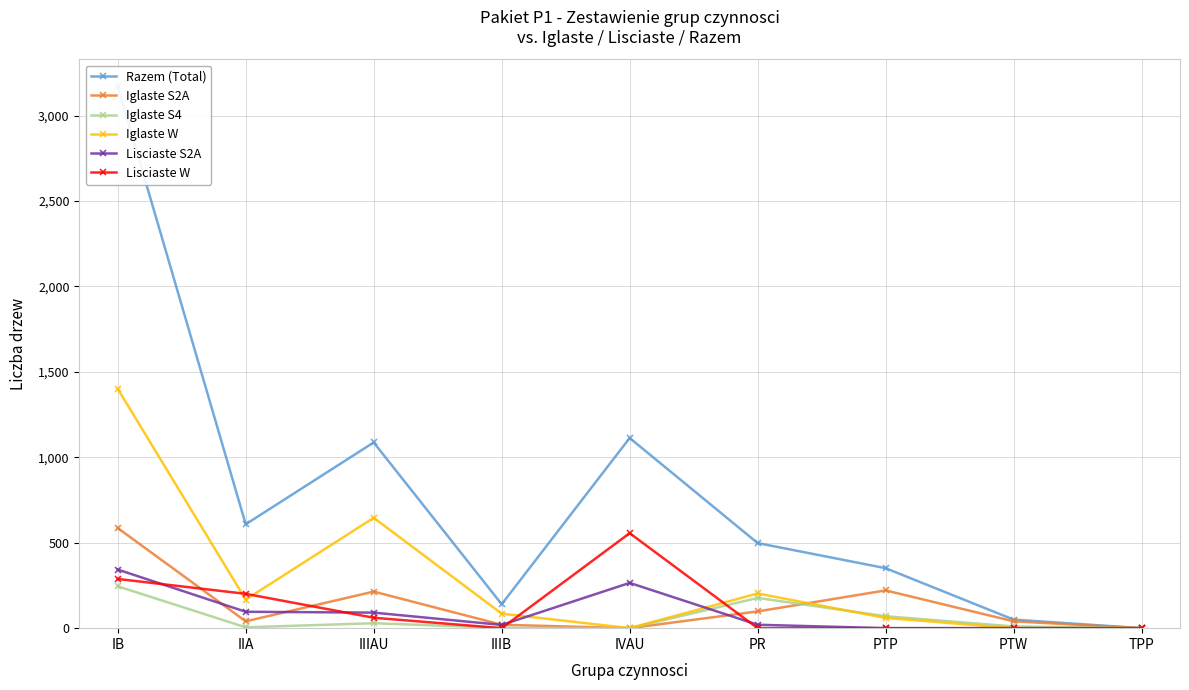

What are all the series names shown in the legend?

Razem (Total), Iglaste S2A, Iglaste S4, Iglaste W, Lisciaste S2A, Lisciaste W